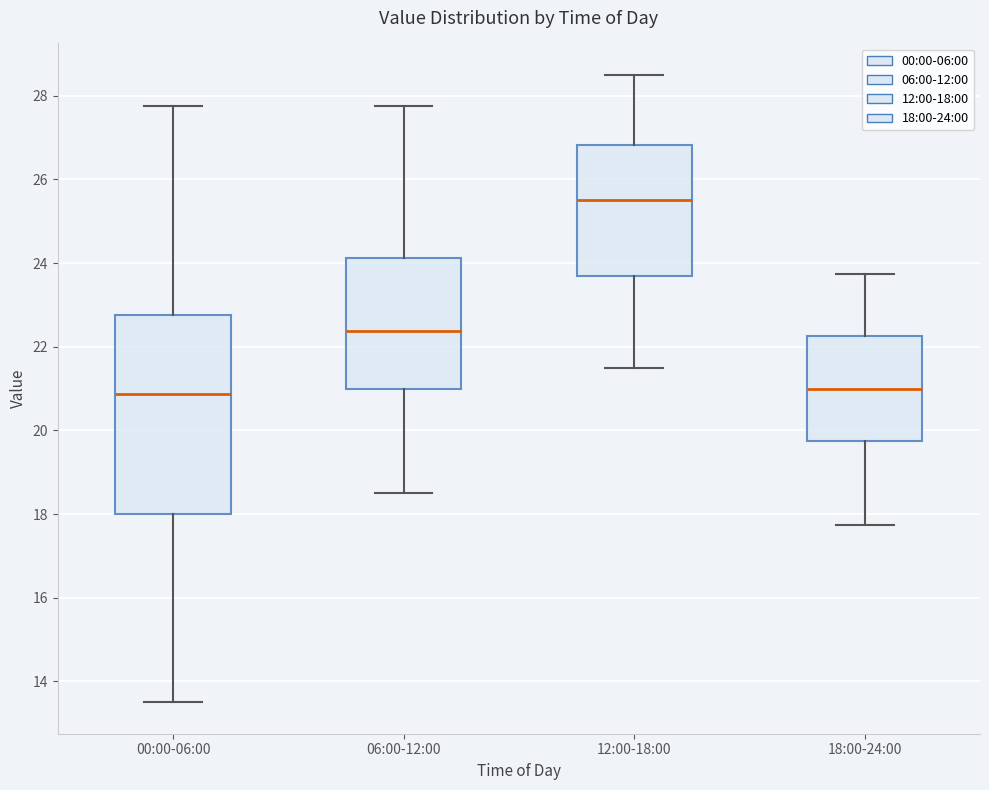

Which box's median line is the highest?

12:00-18:00